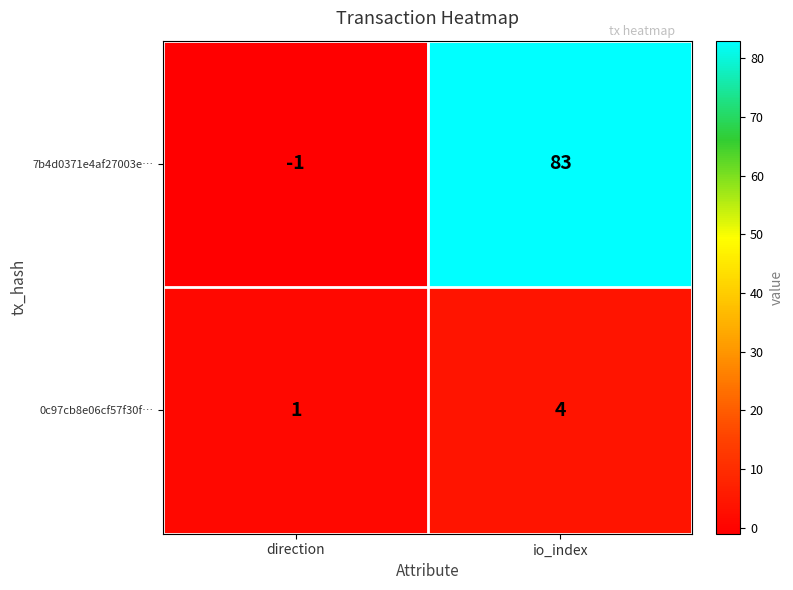

What value does the 0c97cb8e06cf57f30f… series have at io_index?

4